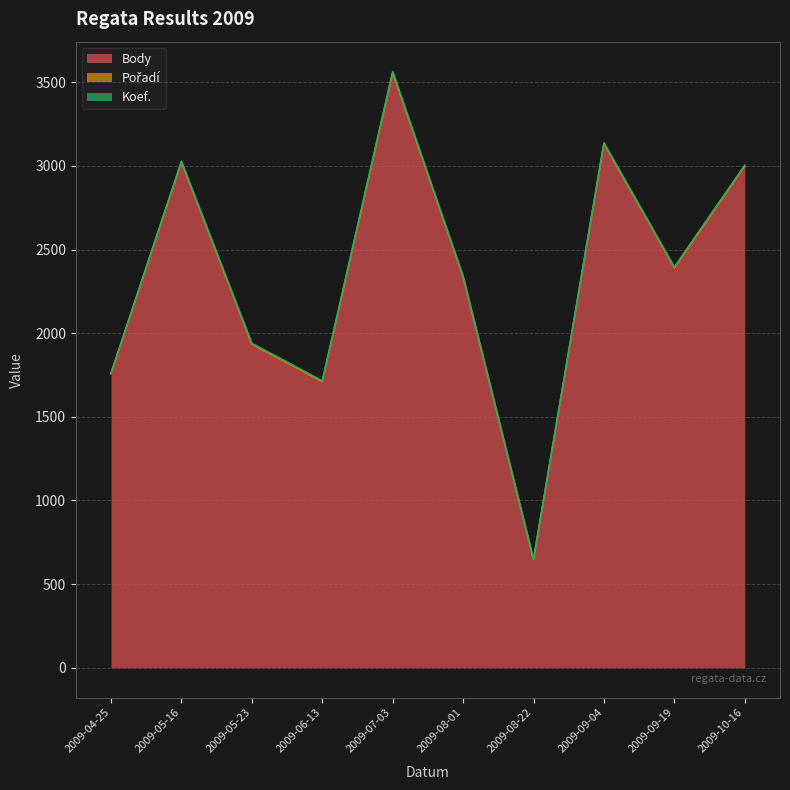

Where does the Koef. series first go above 4?

2009-07-03